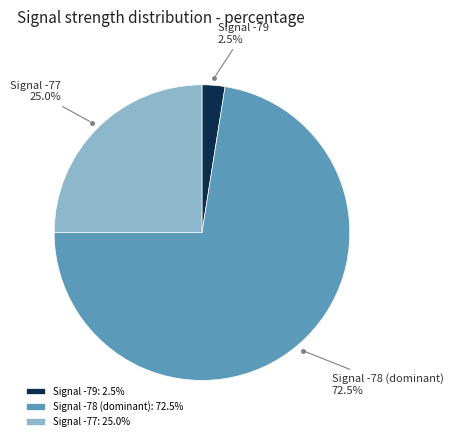

What is the total percentage of Signal -79 and Signal -77?

27.5%